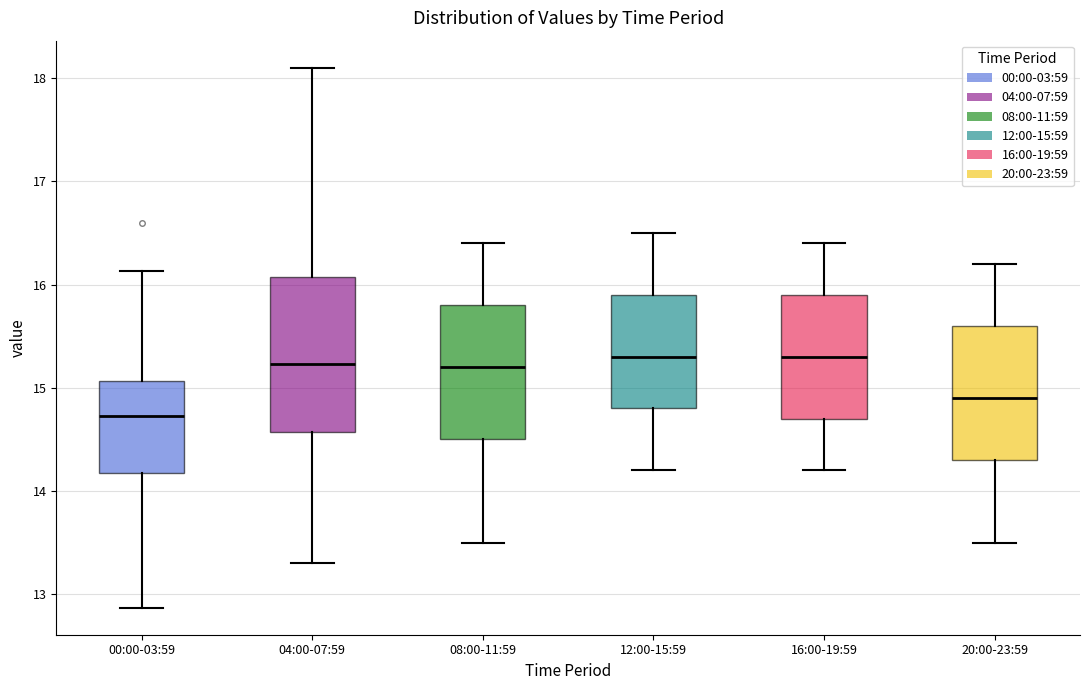

Reading left to right, transcribe this box plot: for each box, give where its median line is, the range the box spans, and where its two whiskers end, as read against the y-axis. The values are not printed on the chart, so give them approximately, as read against the axis.

00:00-03:59: median 14.7, box 14.2 to 15.1, whiskers 12.9 to 16.1
04:00-07:59: median 15.2, box 14.6 to 16.1, whiskers 13.3 to 18.1
08:00-11:59: median 15.2, box 14.5 to 15.8, whiskers 13.5 to 16.4
12:00-15:59: median 15.3, box 14.8 to 15.9, whiskers 14.2 to 16.5
16:00-19:59: median 15.3, box 14.7 to 15.9, whiskers 14.2 to 16.4
20:00-23:59: median 14.9, box 14.3 to 15.6, whiskers 13.5 to 16.2